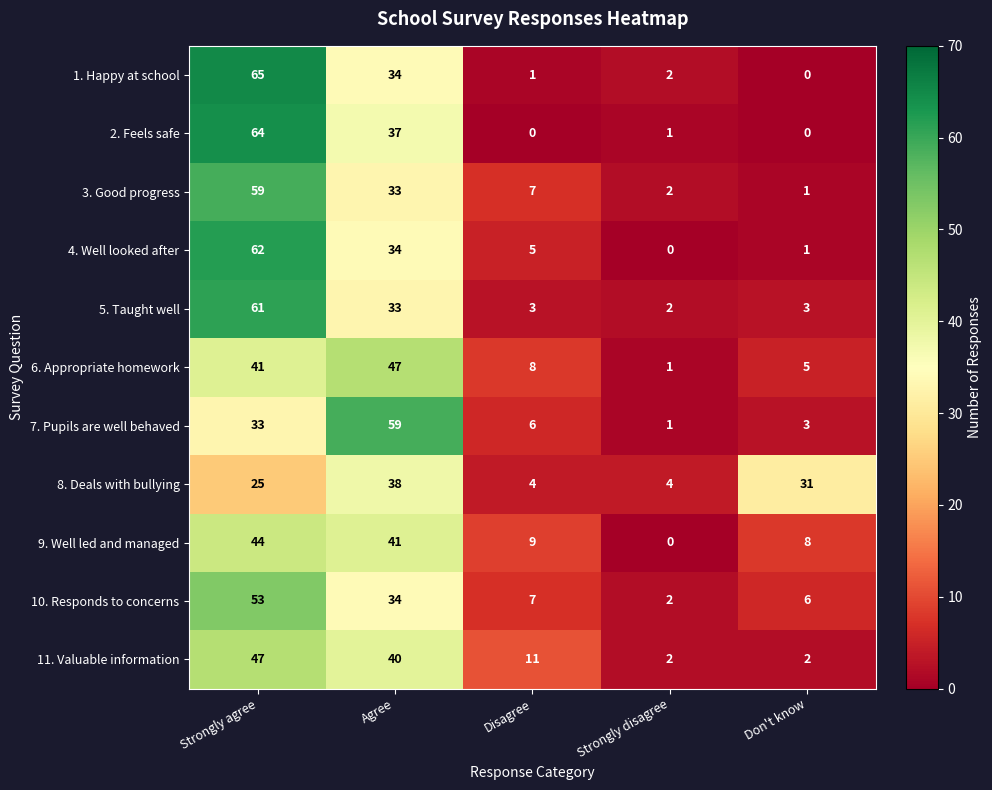

What is the difference between the maximum and minimum values in the 6. Appropriate homework series?

46